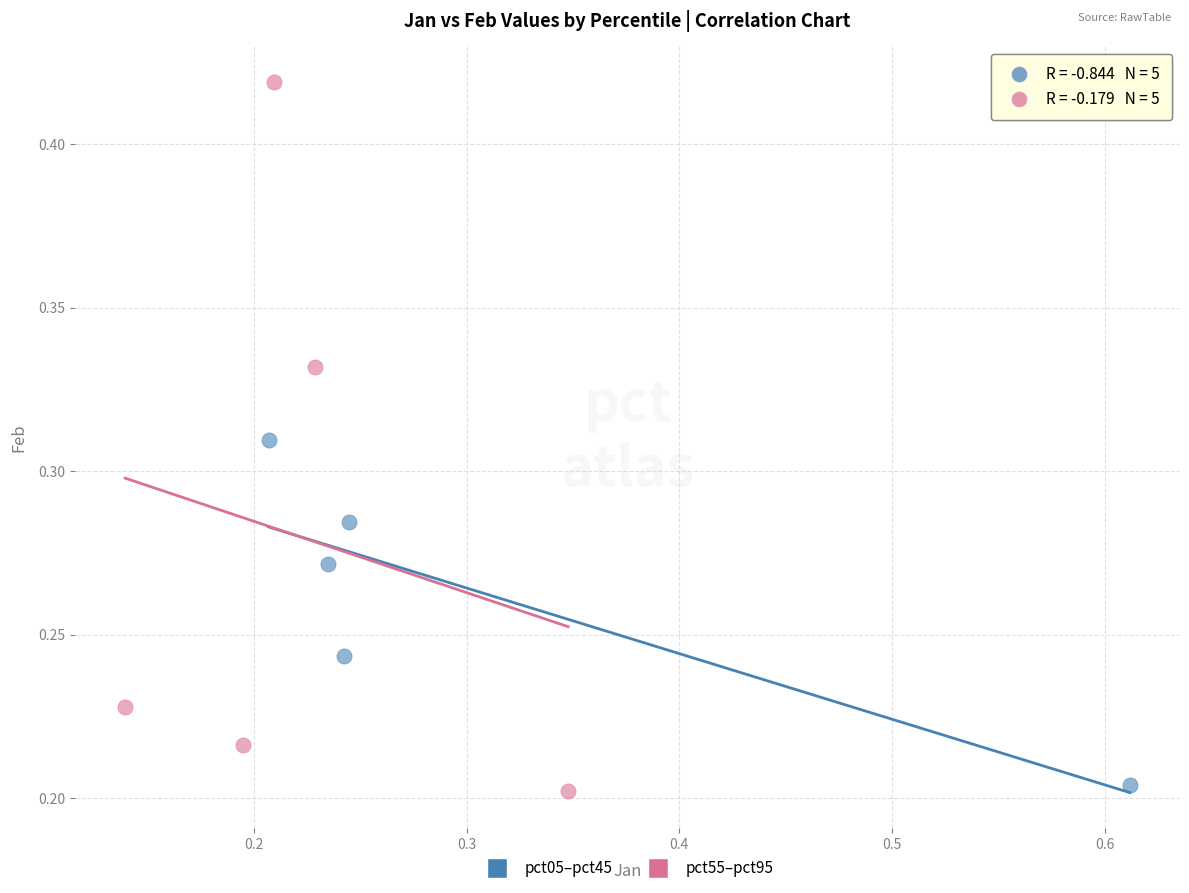

Which series contains the highest Y value?

pct55–pct95